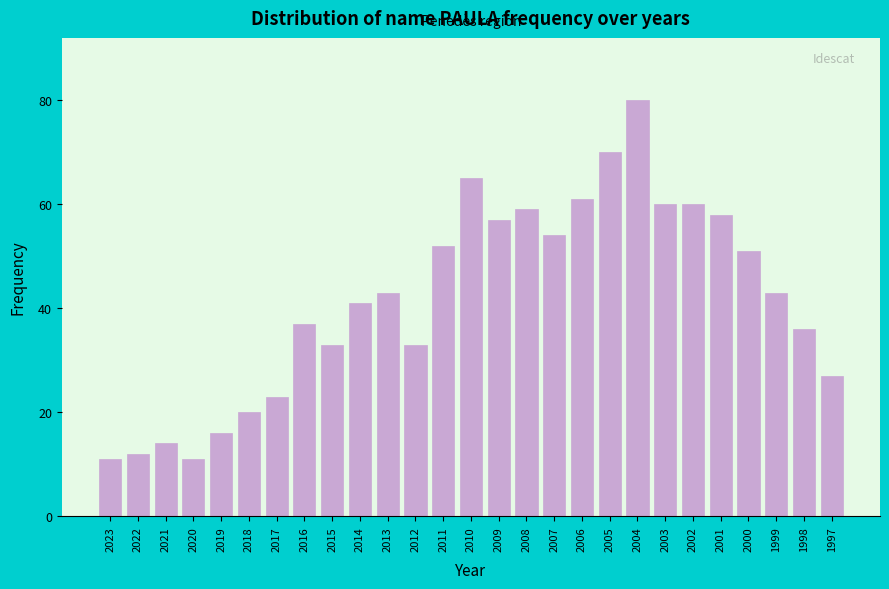

Reading left to right, transcribe all the data shown in this chart.

11	12	14	11	16	20	23	37	33	41	43	33	52	65	57	59	54	61	70	80	60	60	58	51	43	36	27